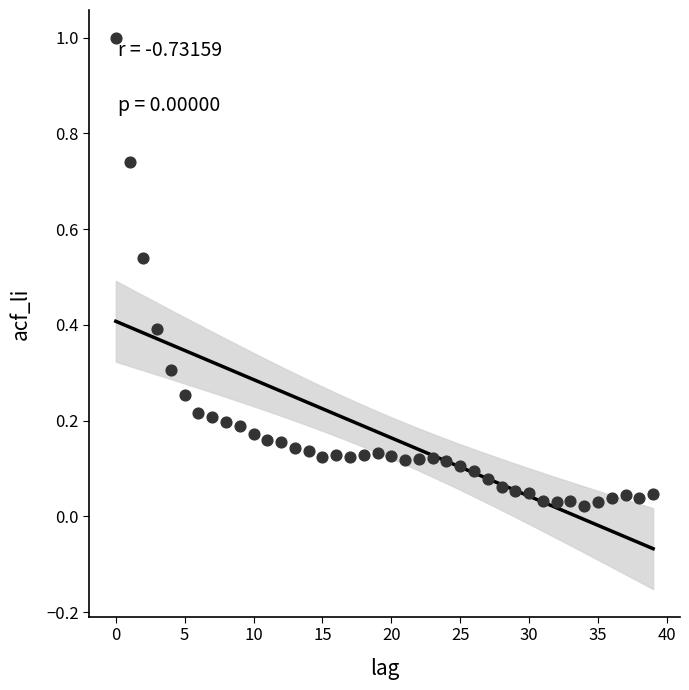

What is the range of Y values (max minus min)?

1.0